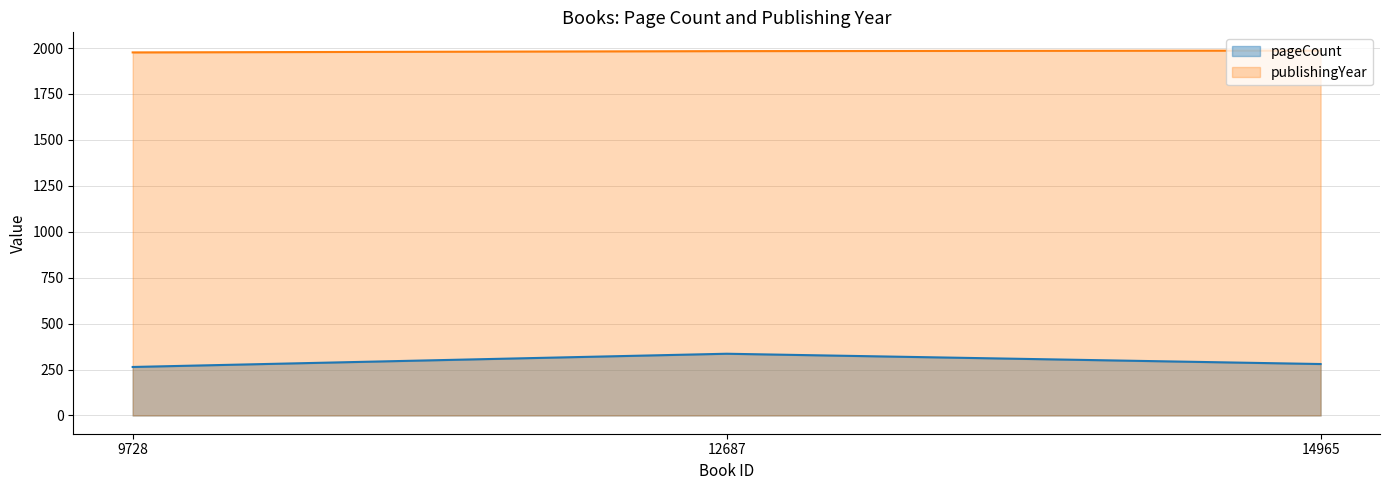

What is the smallest value displayed?

264